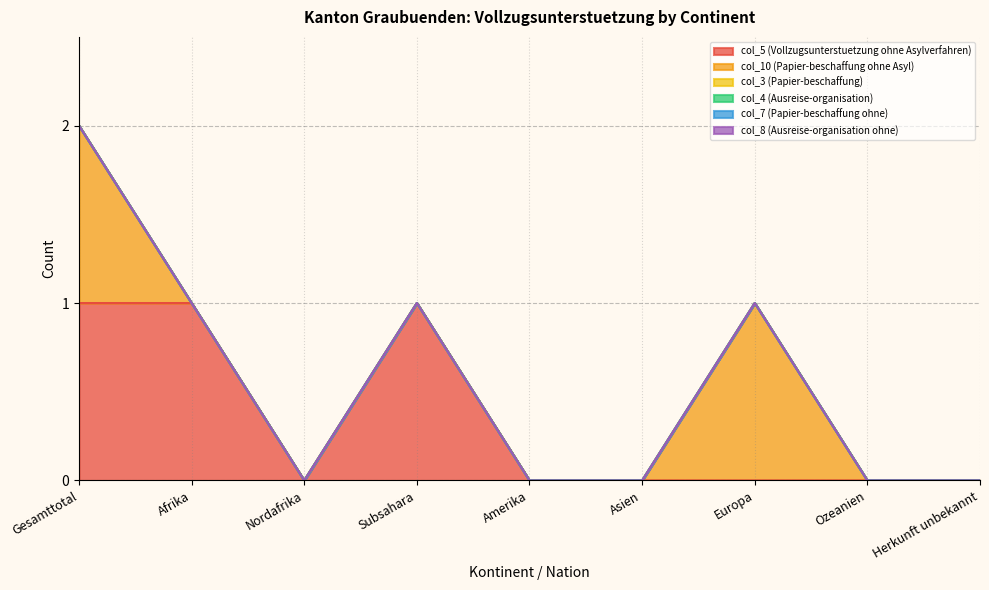

Is it true that col_5 (Vollzugsunterstuetzung ohne Asylverfahren) equals 0 at Amerika?

True